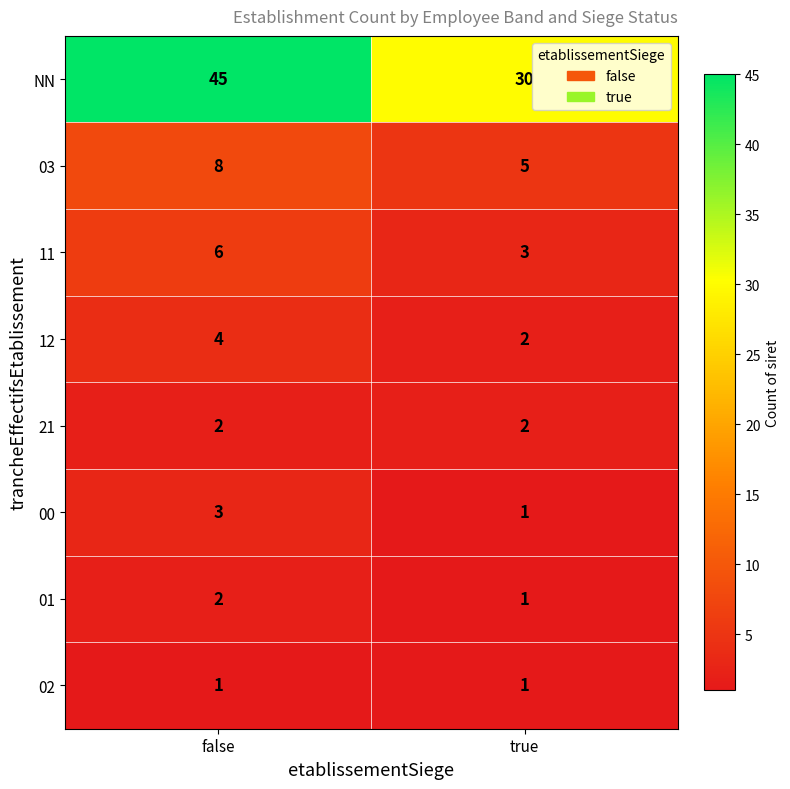

List the labels in order of 00 value, largest first.

false, true